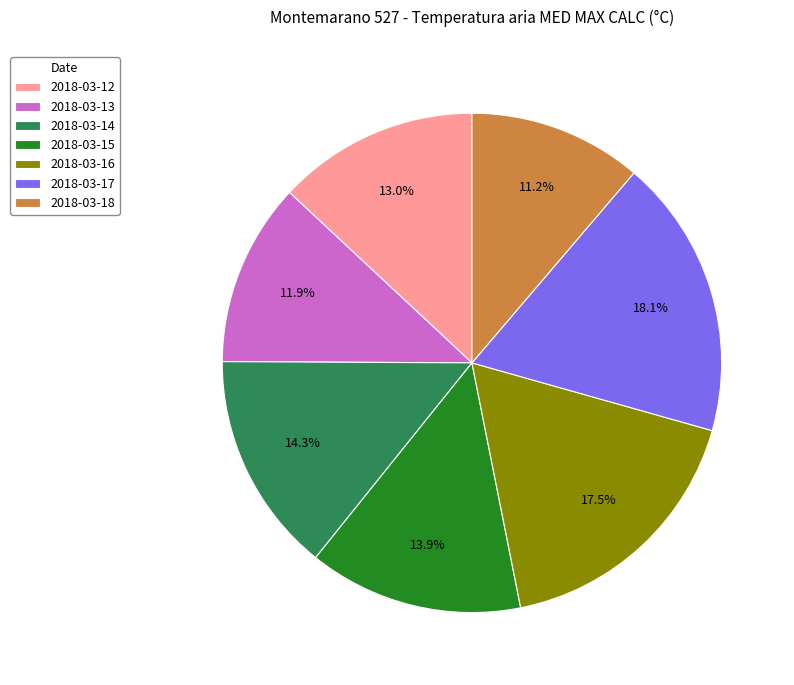

Is 2018-03-12 the majority of the pie?

No